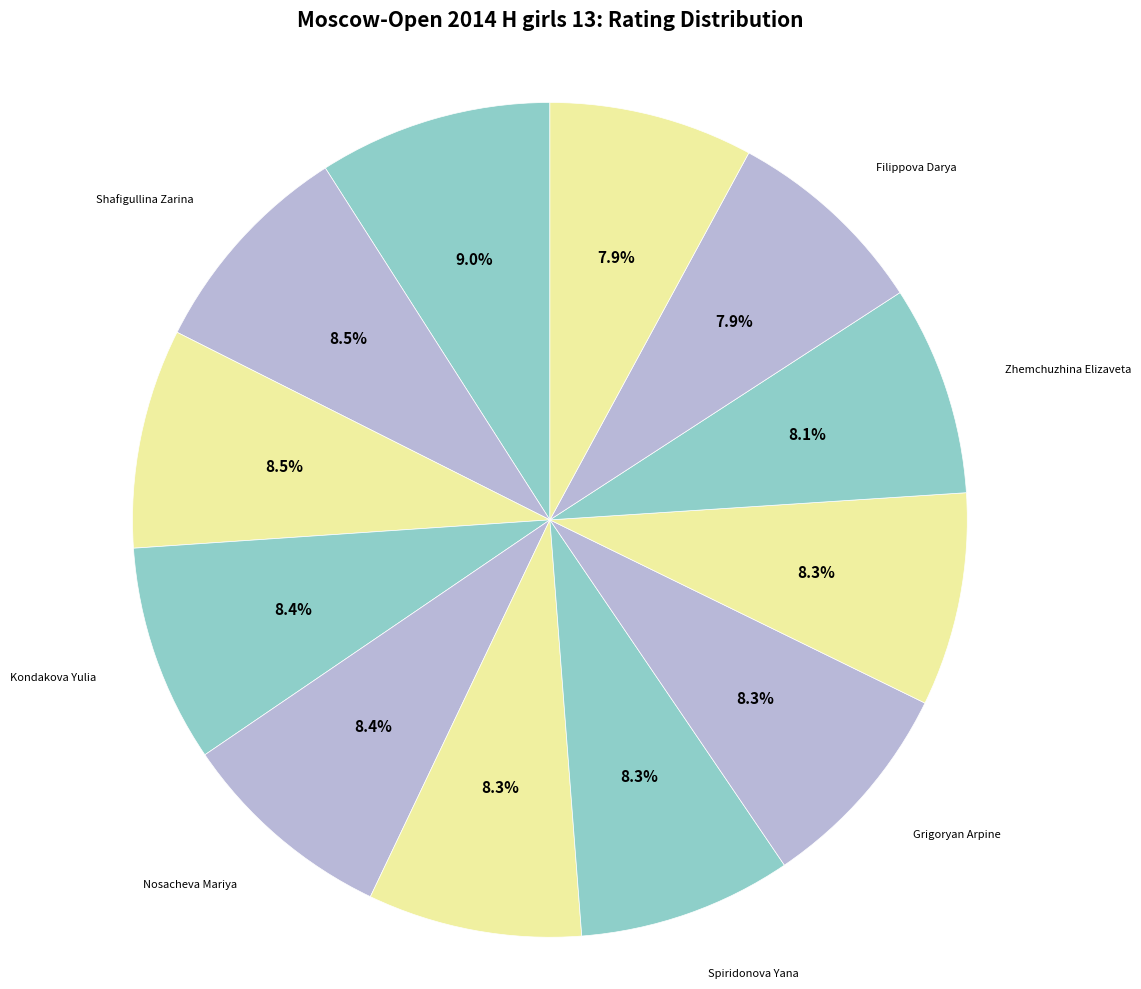

Is it true that Grigoryan Arpine is 8% of the pie?

True